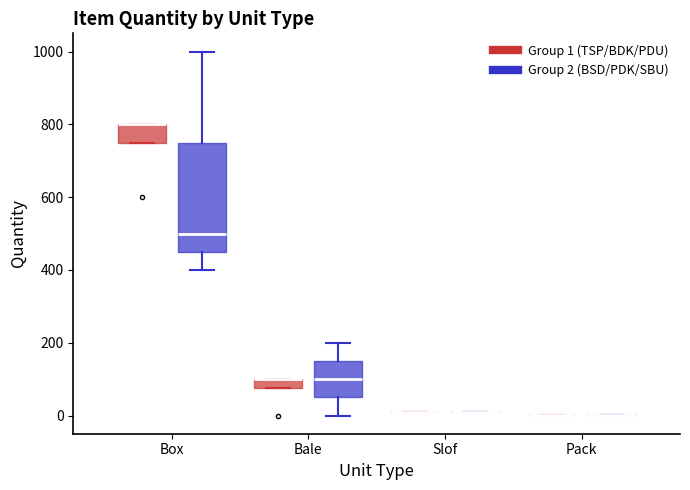

Comparing the boxes themselves (not the whiskers), which one is the tallest?

Box (Group 2 (BSD/PDK/SBU))